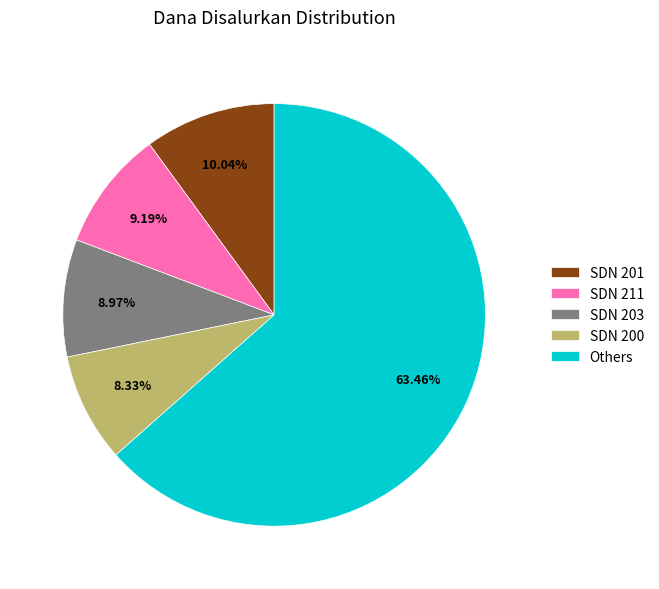

What is the largest slice in the pie chart?

Others